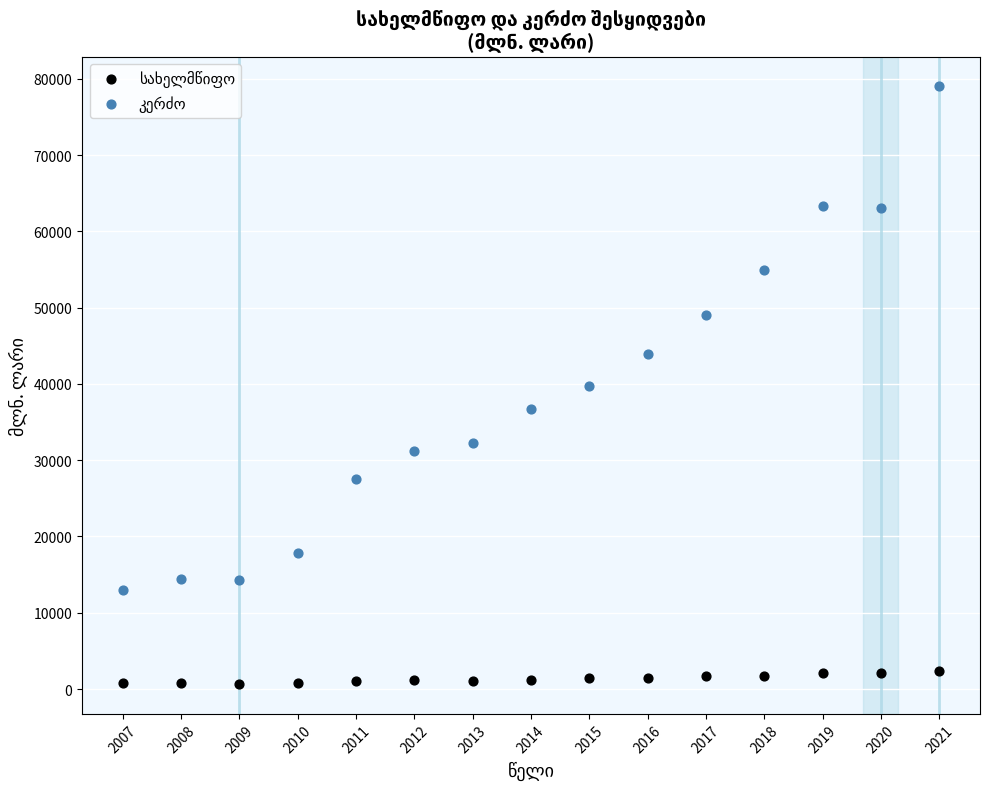

Across all data points, what is the range of X values (max minus min)?

14.0